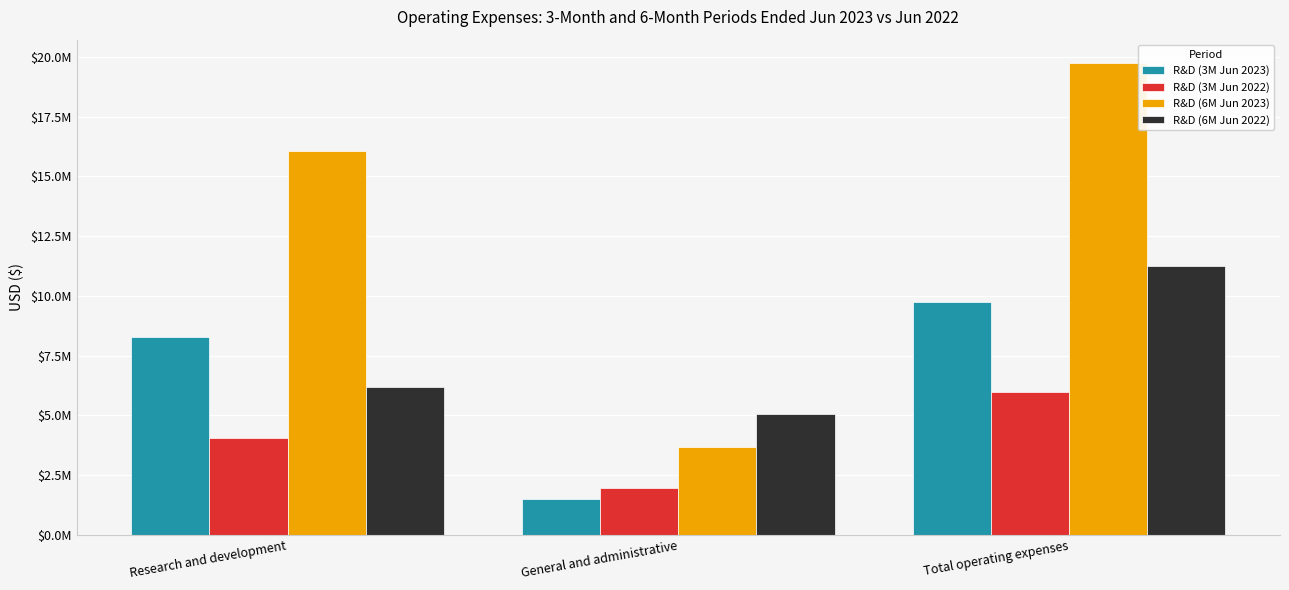

What is the difference between the R&D (6M Jun 2023) values at Total operating expenses and General and administrative?

16048223